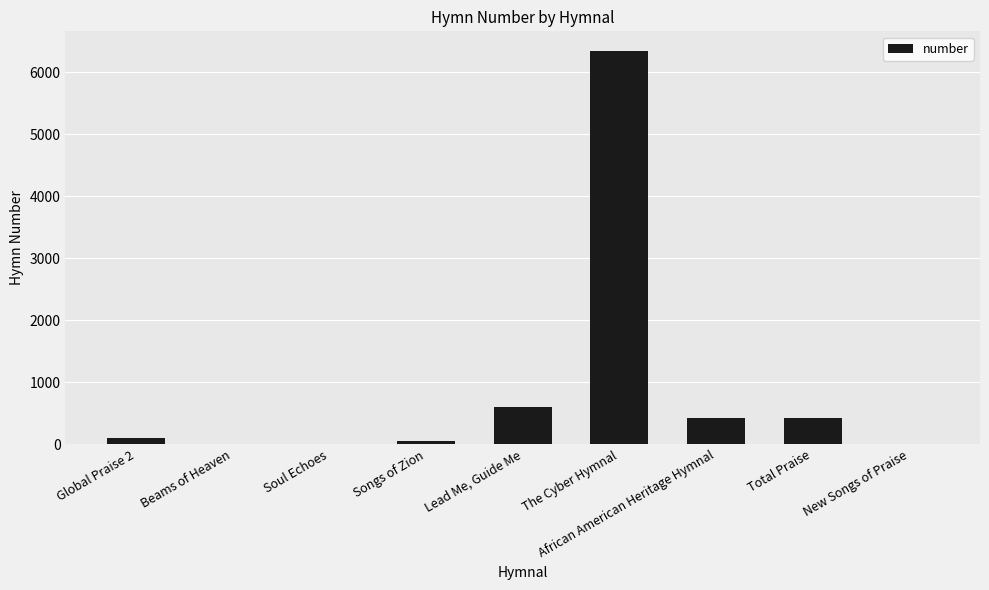

True or false: the data shows 208 at Total Praise.

False